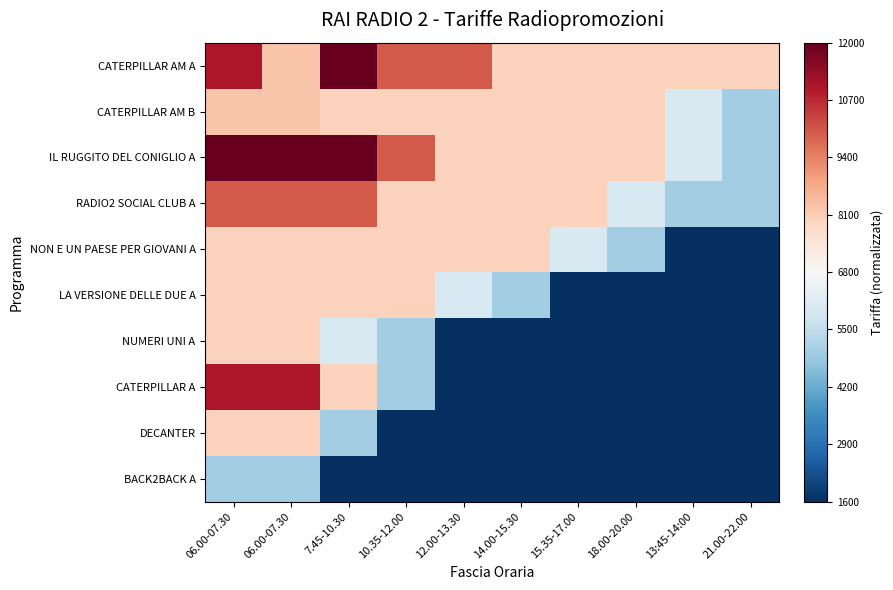

At how many categories does at least one series exceed 0?

10